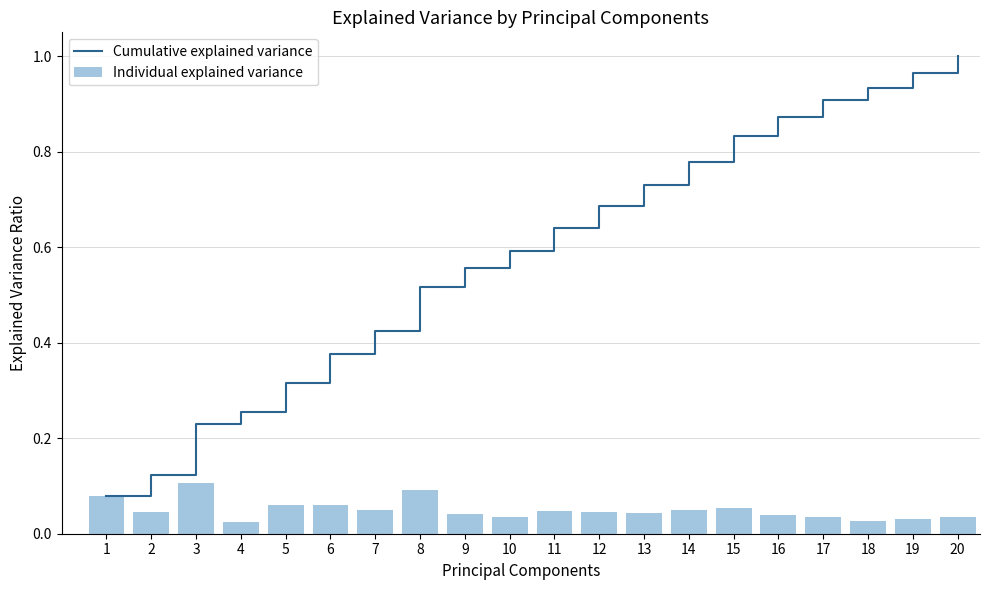

Are the bars horizontal?

No